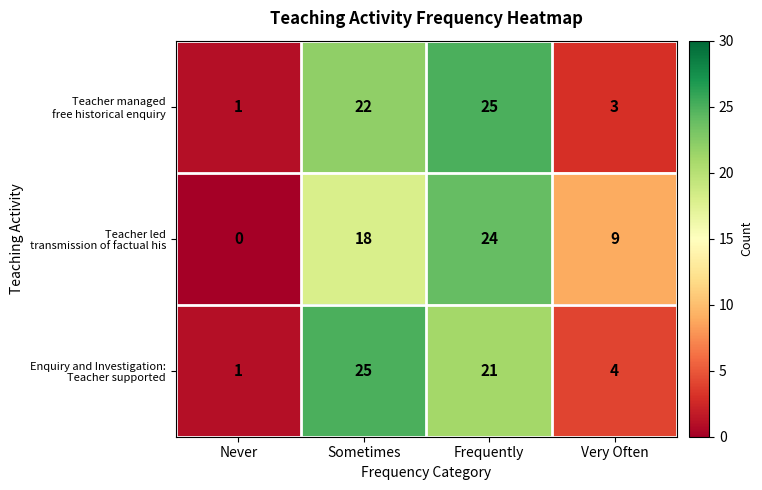

What is the total value across all series at Very Often?

16